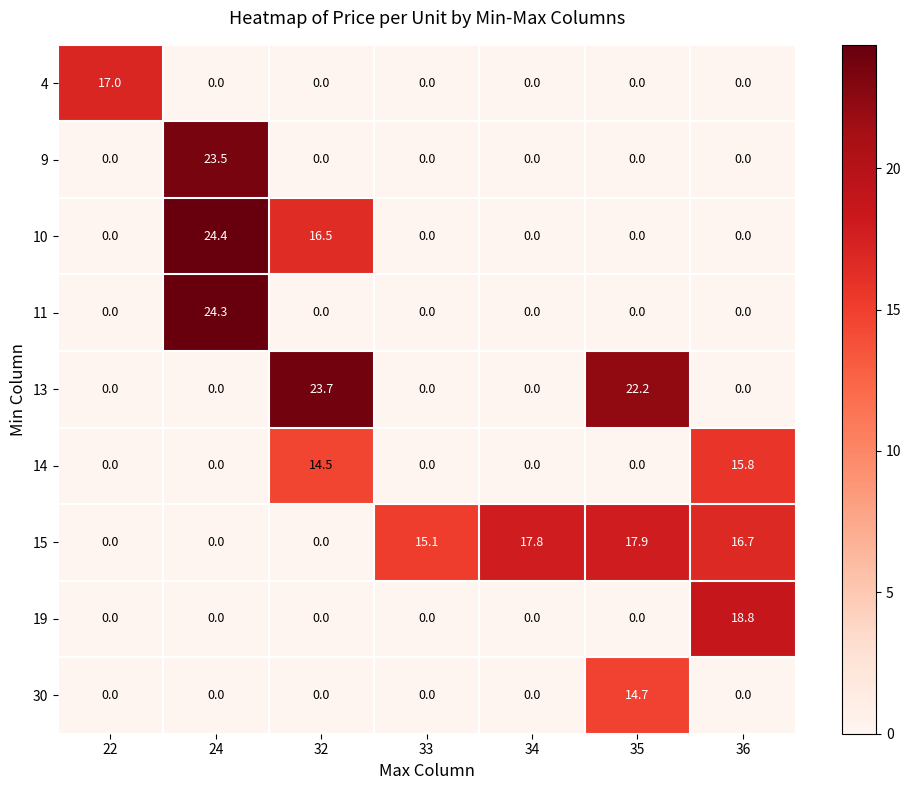

What is the highest value of the 14 series?

15.8